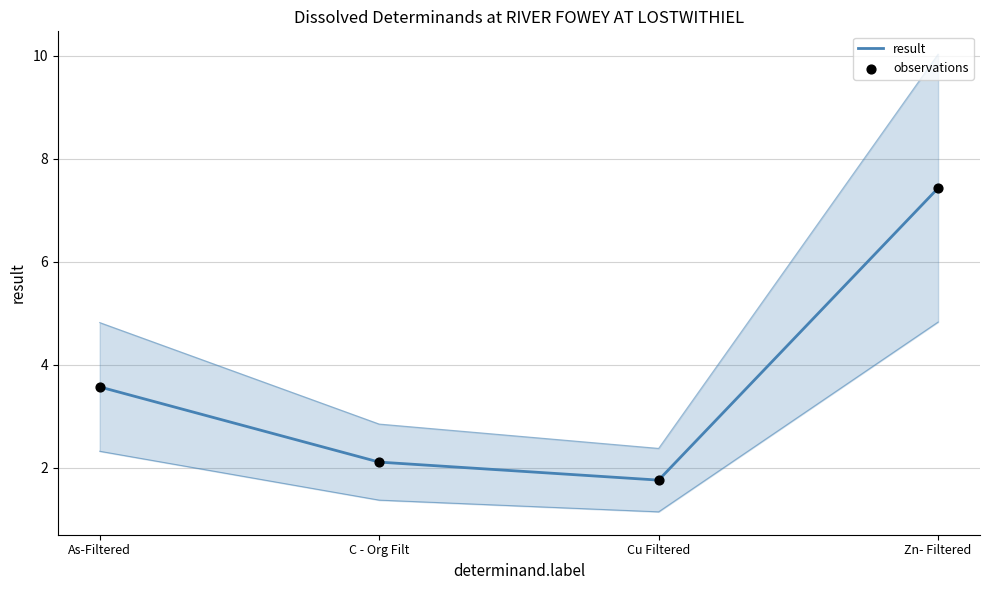

What are all the series names shown in the legend?

result, observations